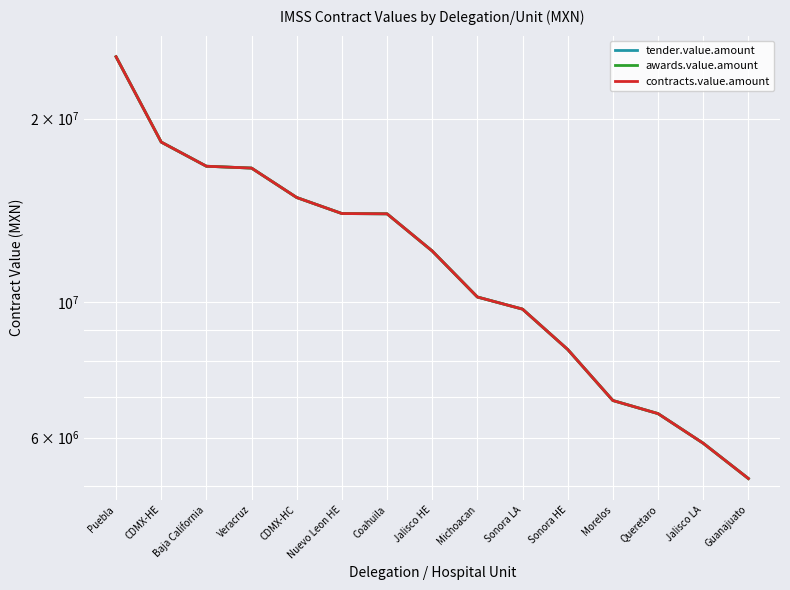

Reading left to right, extract all data points from this chart.

tender.value.amount: 25273225.5	18310210.4	16714732.4	16597781.2	14852069.1	13980395.4	13965594.9	12136687.0	10201056.4	9744481.8	8367576.1	6900869.3	6567716.8	5872913.5	5139956.7
awards.value.amount: 25273225.5	18310210.4	16714732.4	16597781.2	14852069.1	13980395.4	13965594.9	12136687.0	10201056.4	9744481.8	8367576.1	6900869.3	6567716.8	5872913.5	5139956.7
contracts.value.amount: 25273225.5	18310210.4	16714732.4	16597781.2	14852069.1	13980395.4	13965594.9	12136687.0	10201056.4	9744481.8	8367576.1	6900869.3	6567716.8	5872913.5	5139956.7